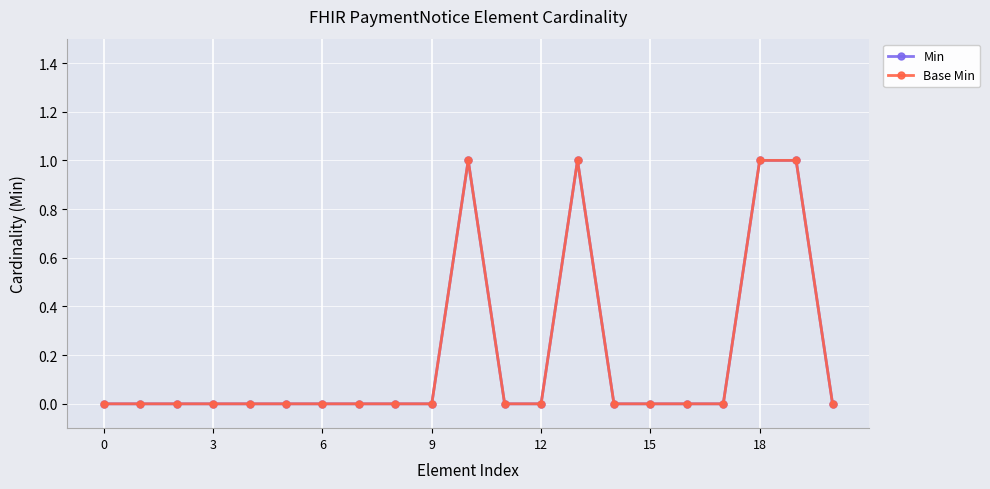

Is this an area chart (filled region under the line)?

No